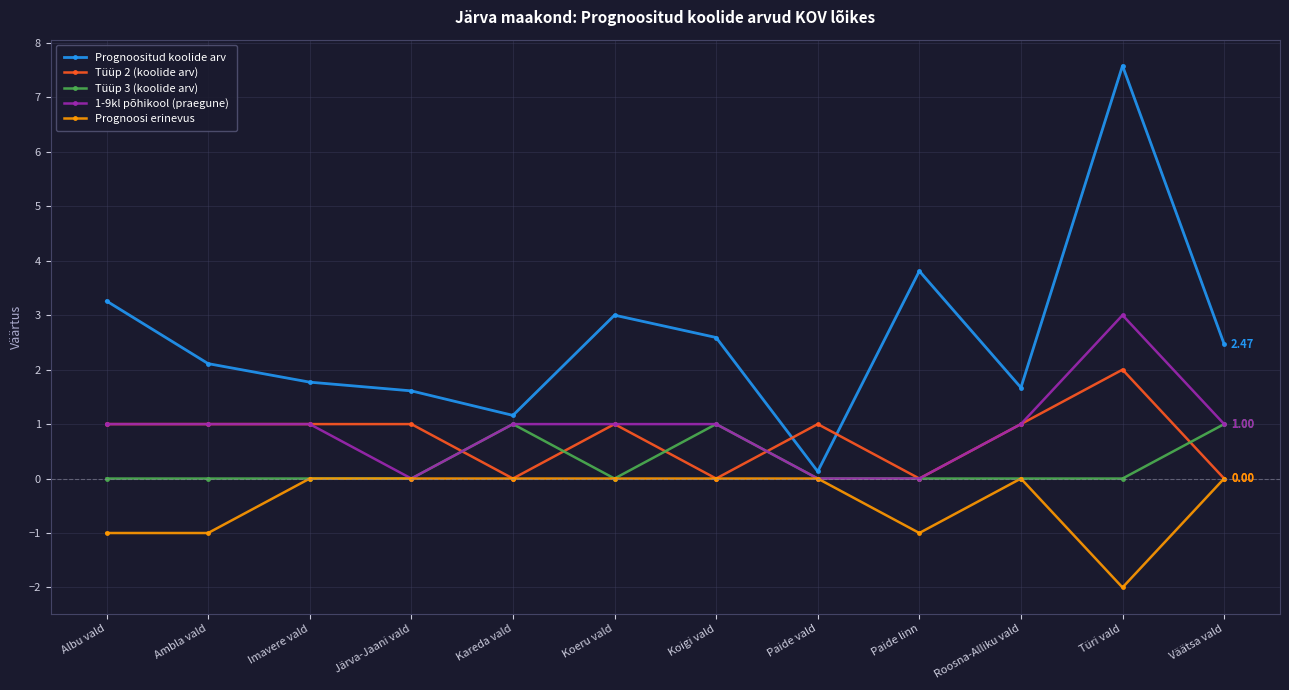

What is the difference between the highest and lowest values at Ambla vald?

3.1